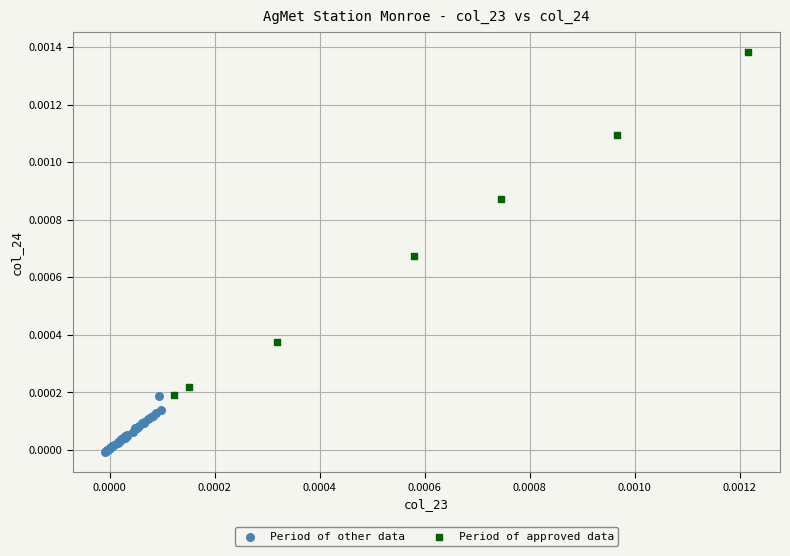

Which series reaches the minimum Y coordinate?

Period of other data